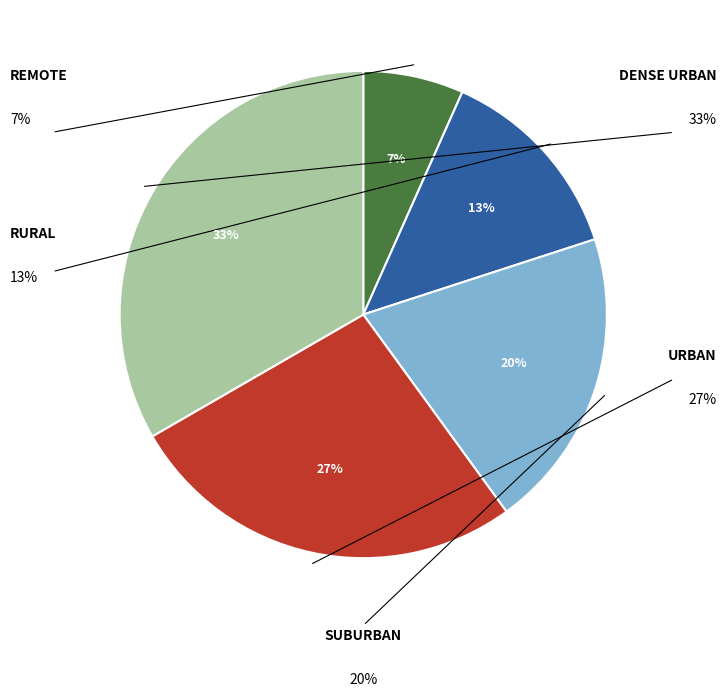

Is there any slice that represents more than half of the pie?

No